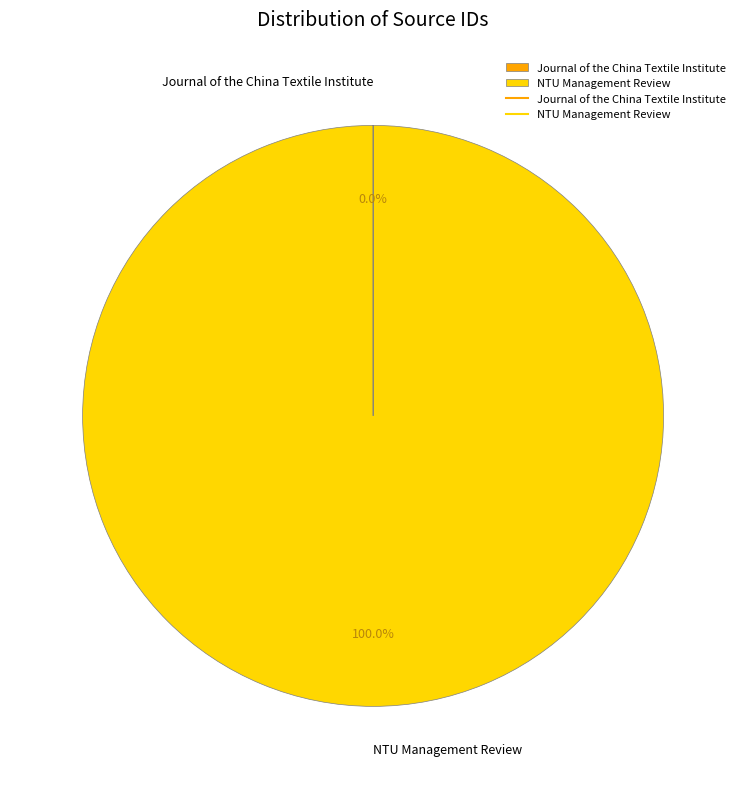

Is it true that NTU Management Review is 100% of the pie?

True